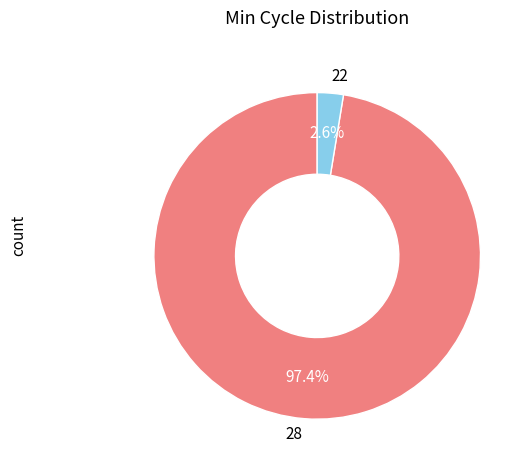

Which category has the smallest portion of the pie?

22